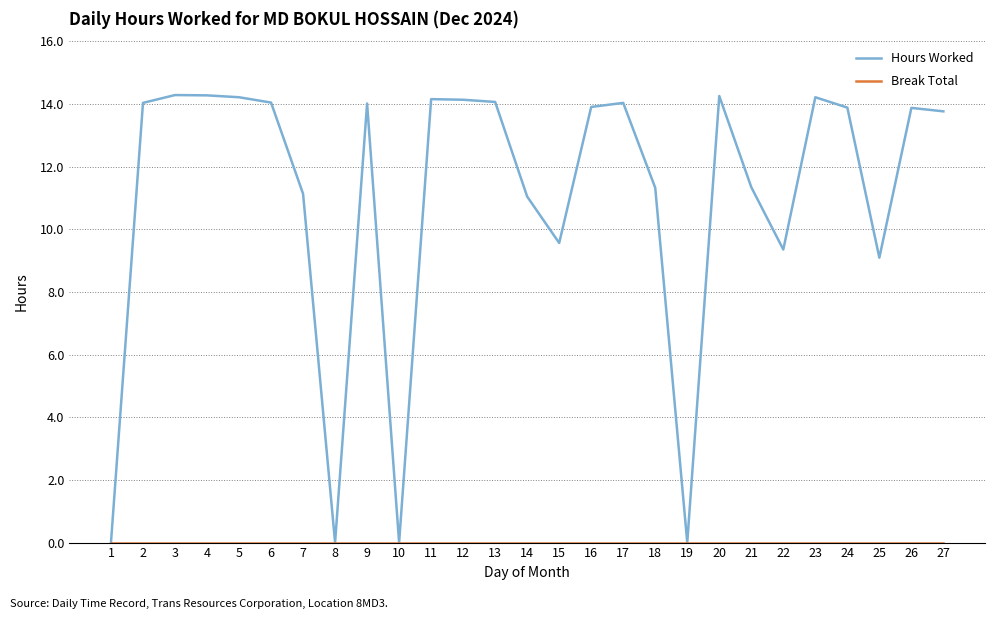

Which series has the largest range (max minus min)?

Hours Worked